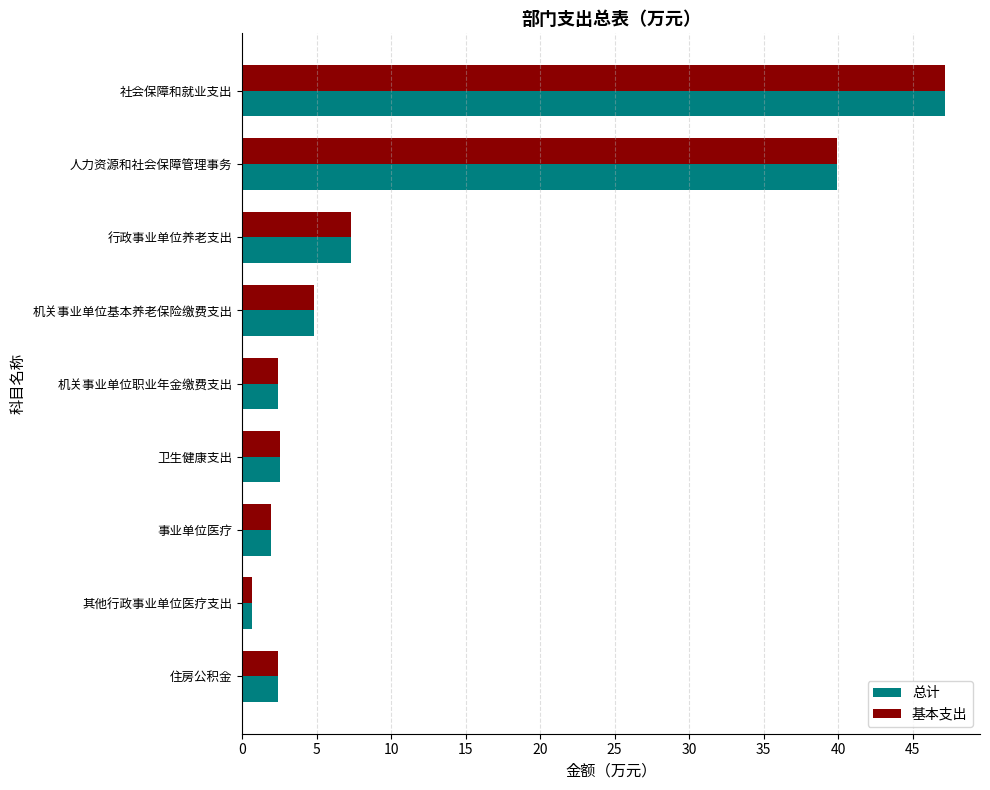

The value of 基本支出 at 行政事业单位养老支出 is 2.1. True or false?

False